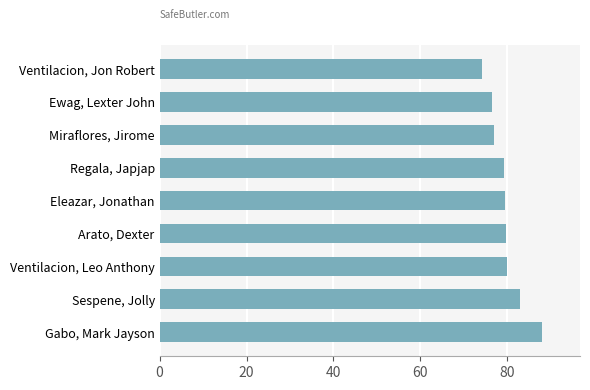

Are the bars horizontal?

Yes